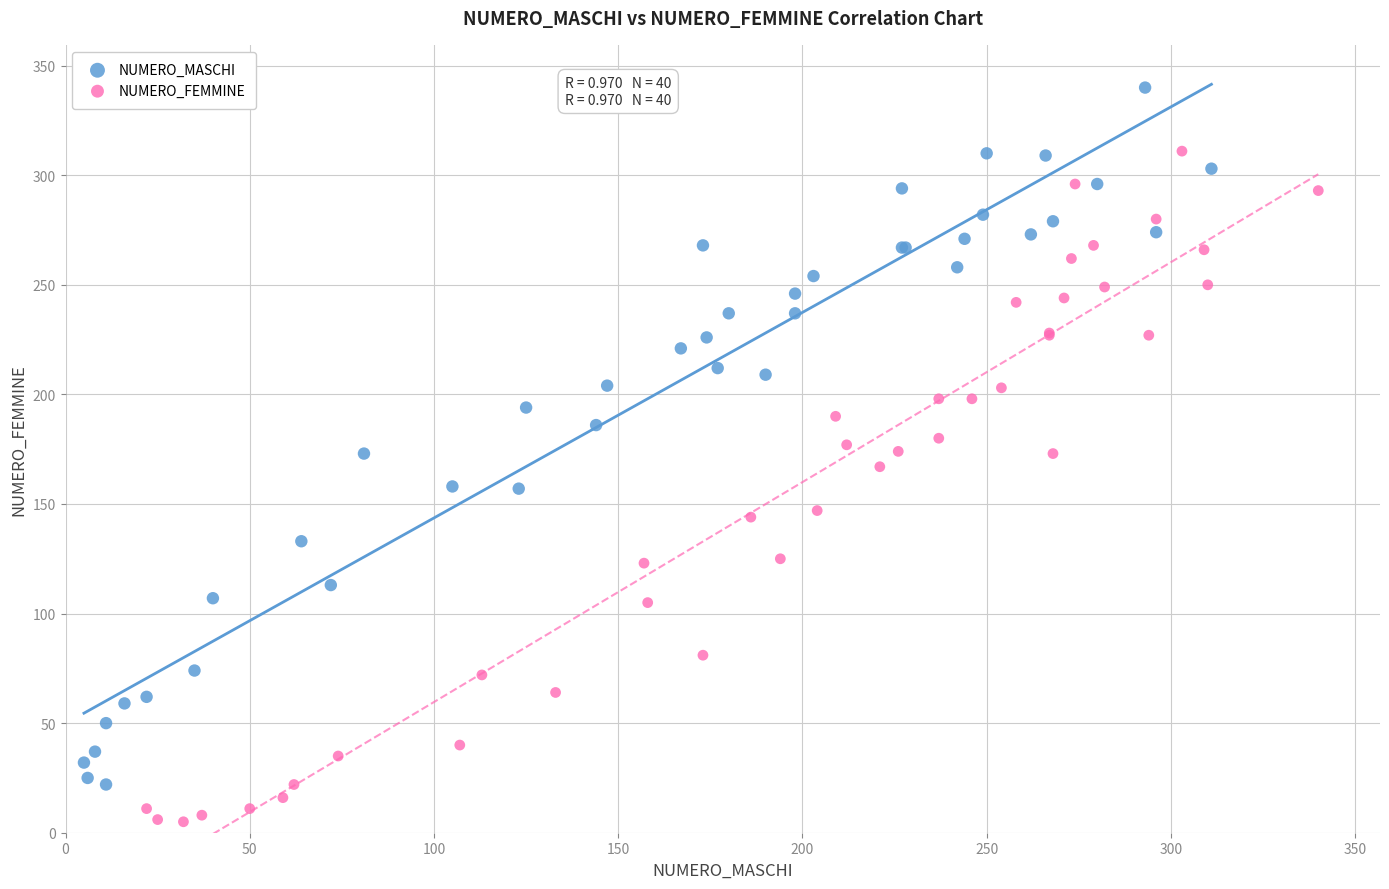

Which series reaches the minimum Y coordinate?

NUMERO_FEMMINE